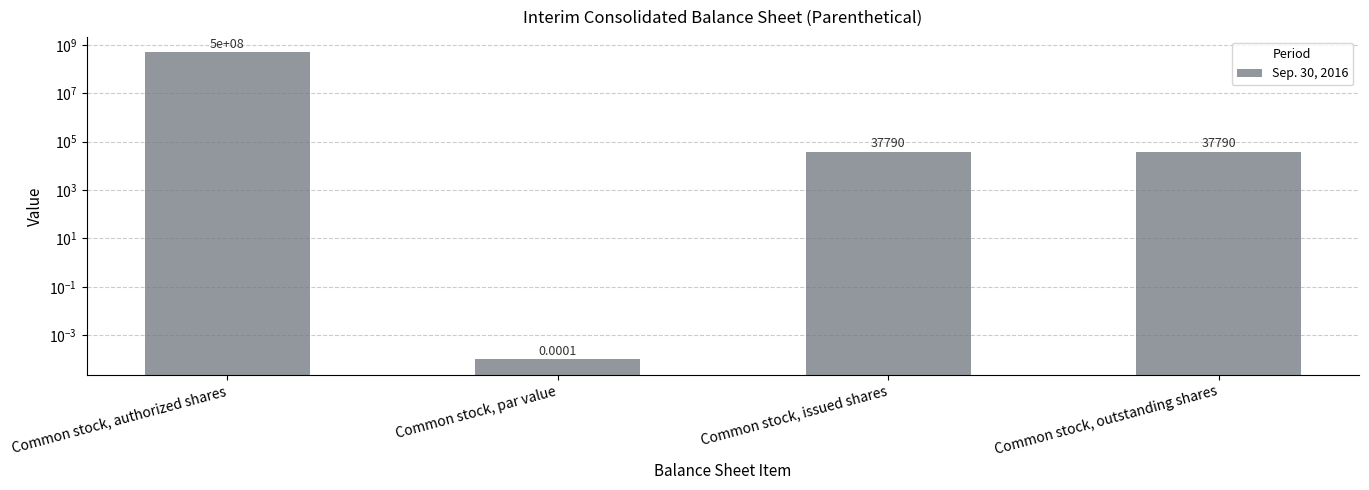

List the labels in order of value, smallest first.

Common stock, par value, Common stock, issued shares, Common stock, outstanding shares, Common stock, authorized shares